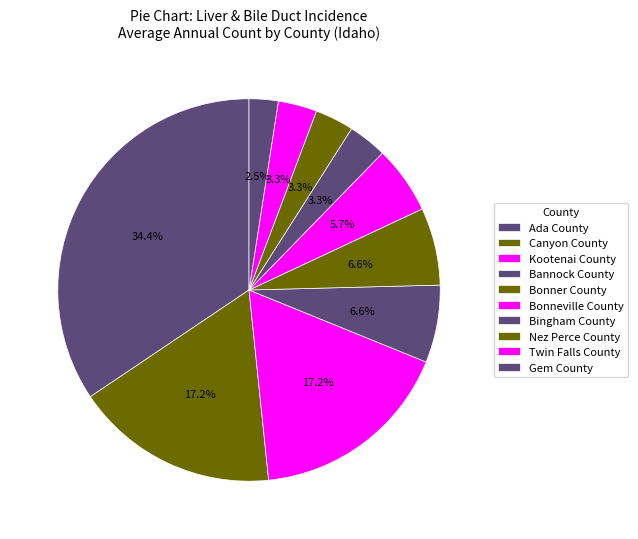

What percentage do Bingham County and Bonneville County together represent?

9.0%